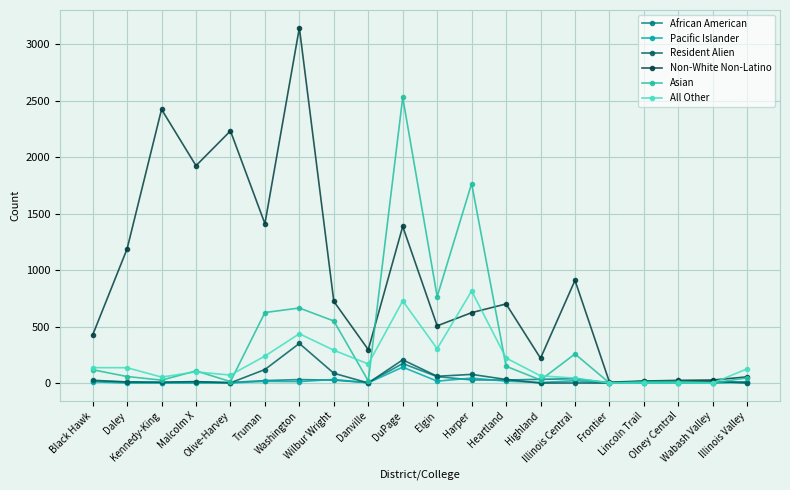

What is the greatest value displayed?

3148